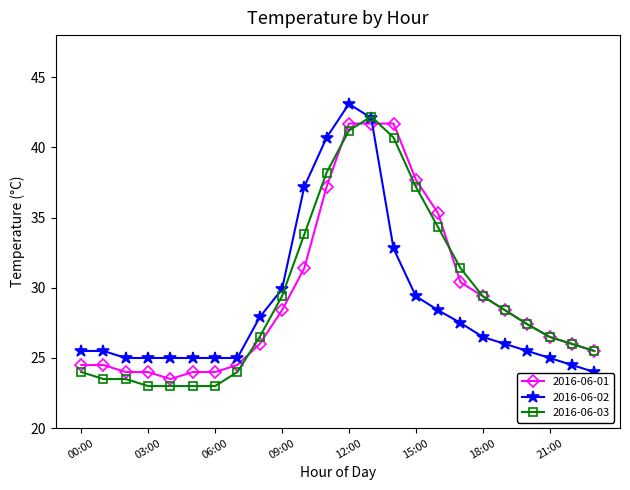

True or false: 2016-06-02 and 2016-06-01 intersect in this chart.

True